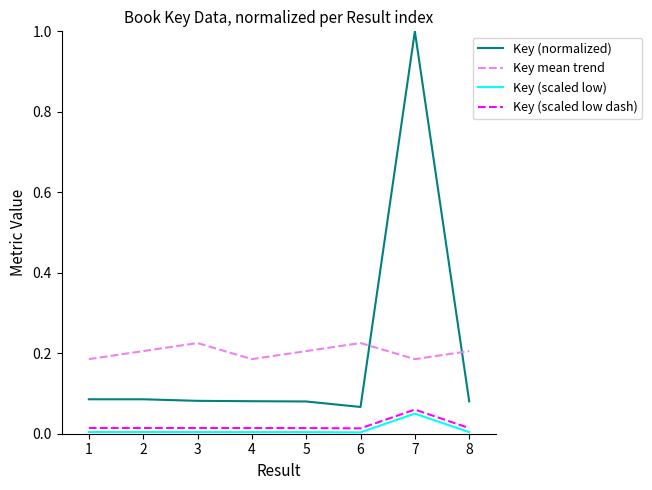

The Key mean trend series shows 0.1 at 6. True or false?

False